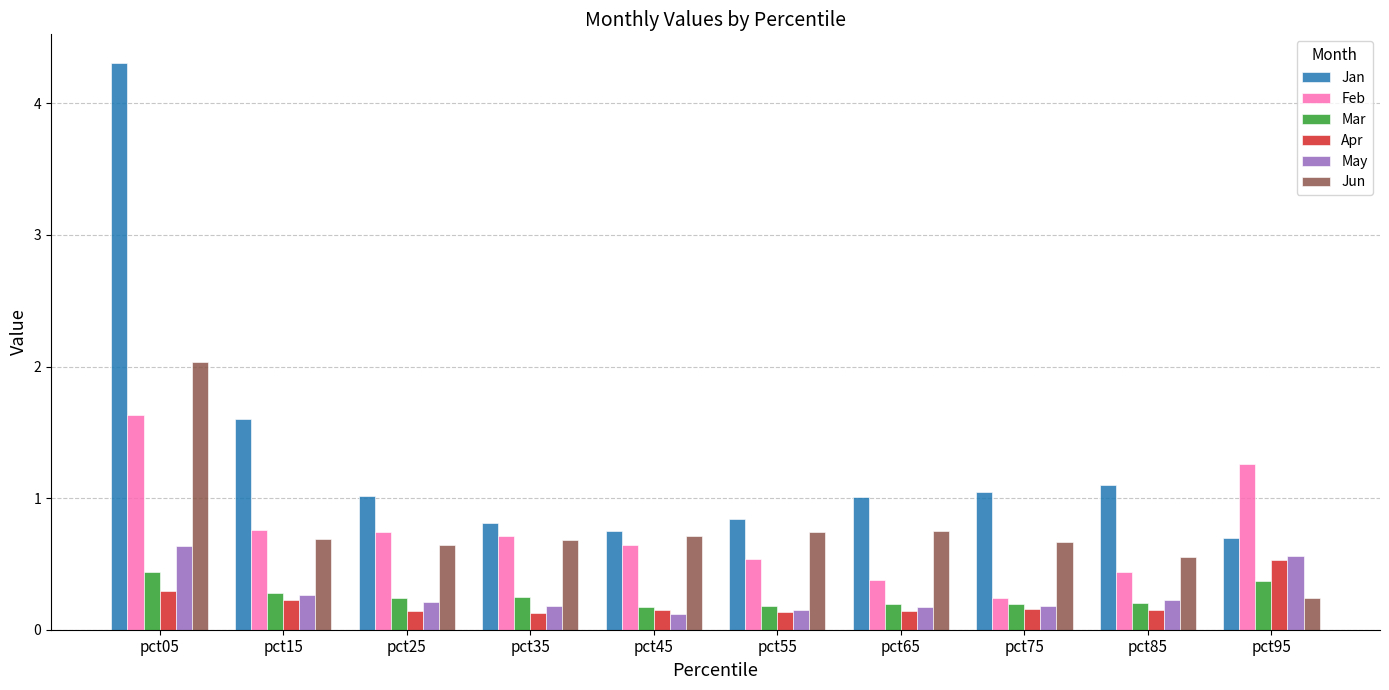

At which category is the sum across all series the highest?

pct05